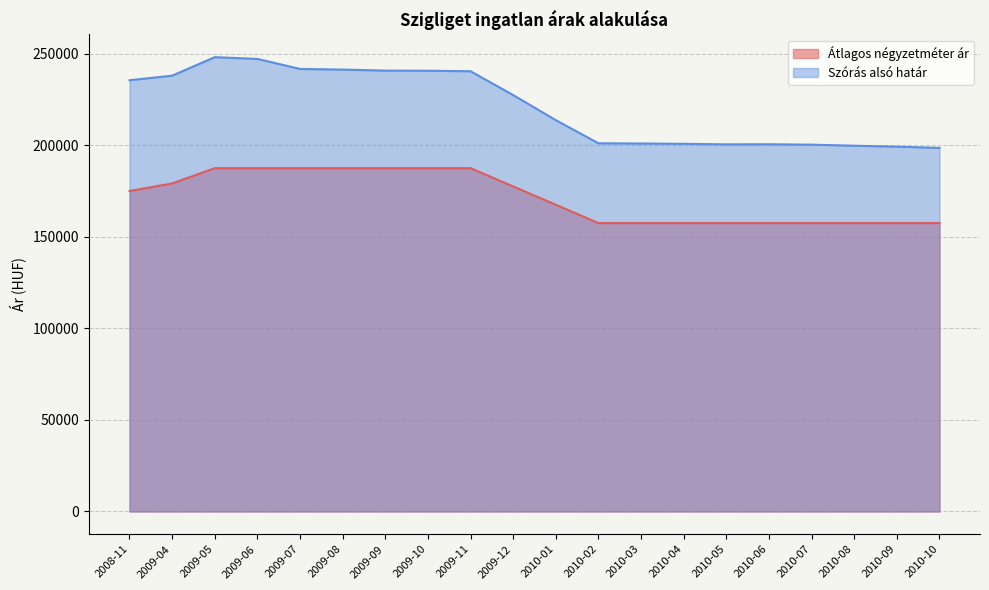

What is the label of the 12th point from the left?

2010-02